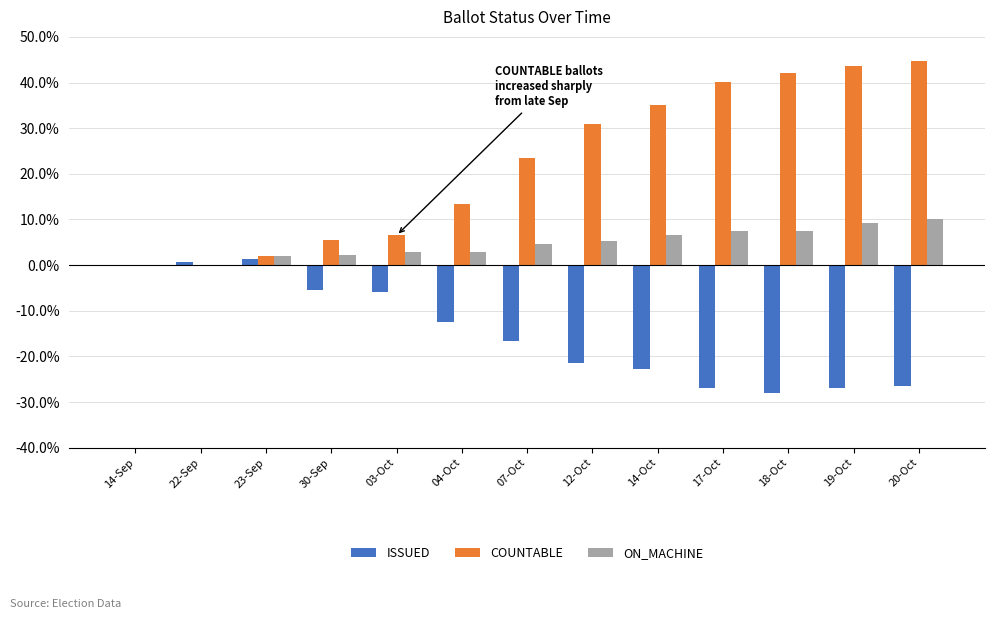

Does the chart contain stacked bars?

No